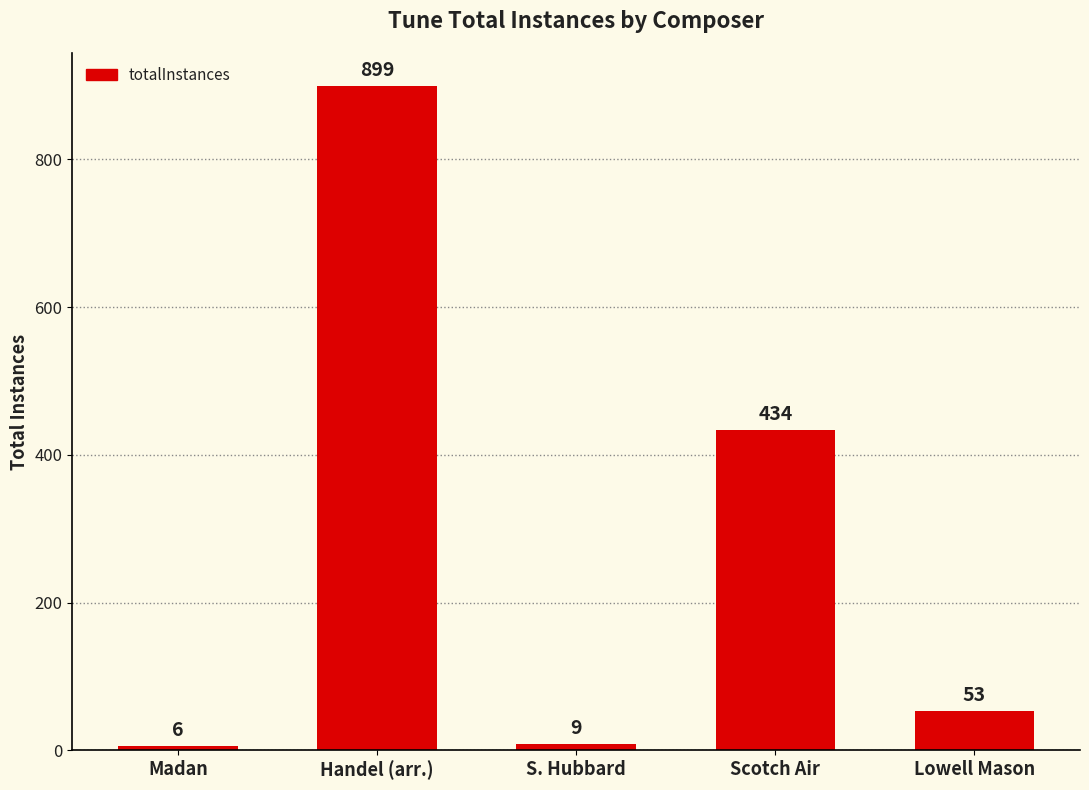

List the labels in order of value, smallest first.

Madan, S. Hubbard, Lowell Mason, Scotch Air, Handel (arr.)